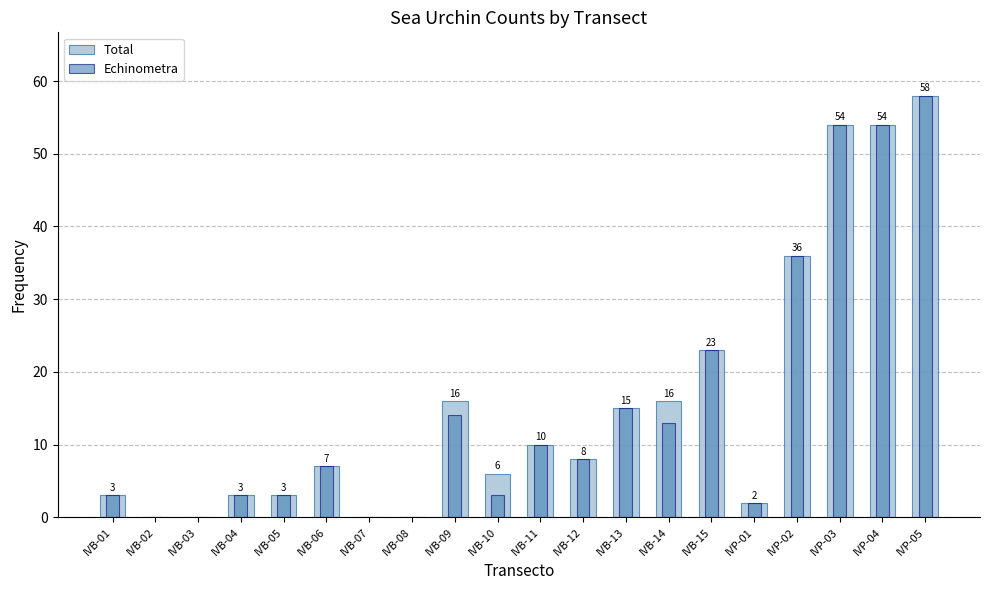

Does the chart contain any negative values?

No